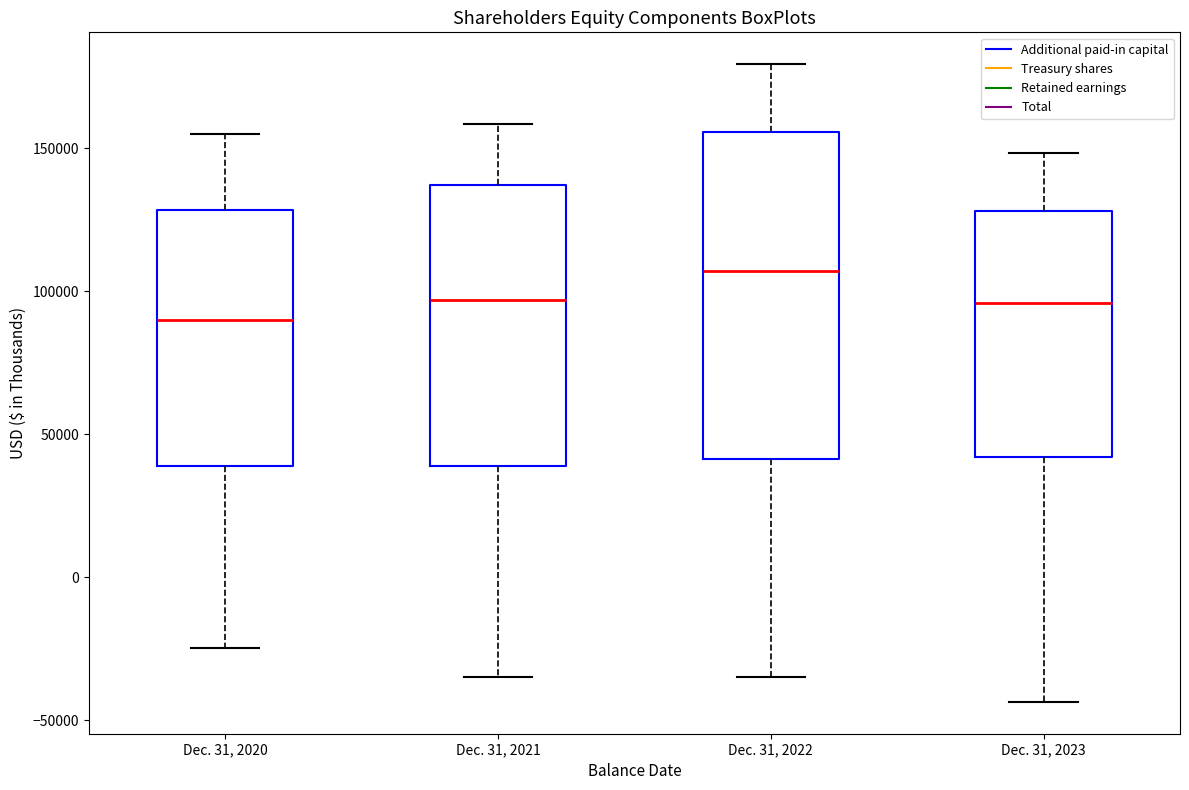

Reading left to right, read every box against the y-axis: the position of its median line, the range the box covers, and the ends of its whiskers. The values are not printed on the chart, so give them approximately, as read against the axis.

Dec. 31, 2020: median 90000, box 40000 to 130000, whiskers -25000 to 155000
Dec. 31, 2021: median 95000, box 40000 to 135000, whiskers -35000 to 160000
Dec. 31, 2022: median 105000, box 40000 to 155000, whiskers -35000 to 180000
Dec. 31, 2023: median 95000, box 40000 to 130000, whiskers -45000 to 150000